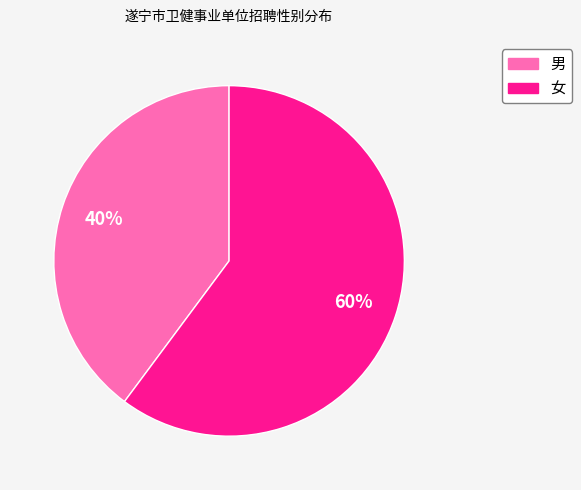

To the nearest percent, what is the combined percentage of 女 and 男?

100%